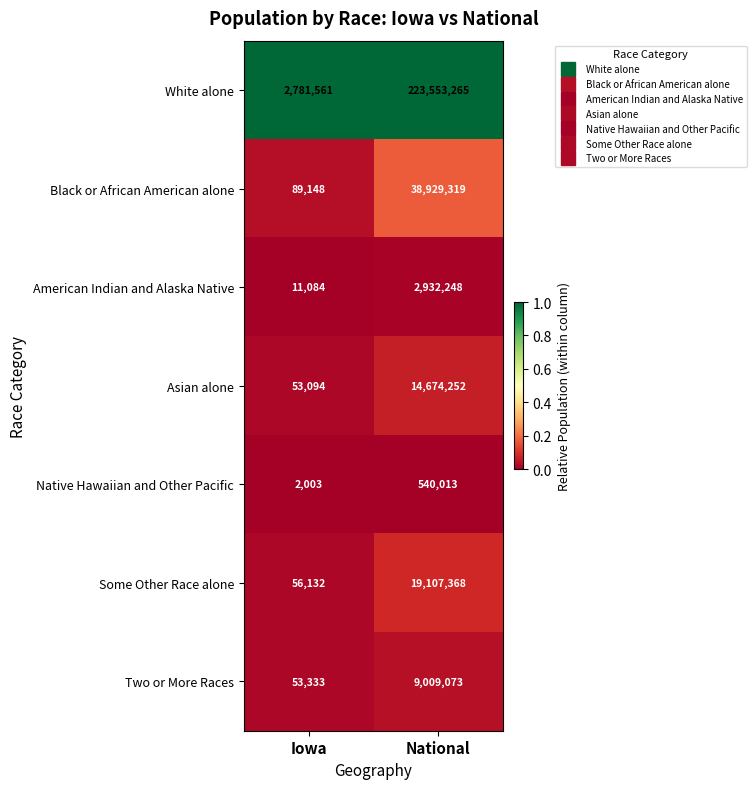

Reading right to left, list all the values displayed in this chart.

White alone: National=223553265	Iowa=2781561
Black or African American alone: National=38929319	Iowa=89148
American Indian and Alaska Native: National=2932248	Iowa=11084
Asian alone: National=14674252	Iowa=53094
Native Hawaiian and Other Pacific: National=540013	Iowa=2003
Some Other Race alone: National=19107368	Iowa=56132
Two or More Races: National=9009073	Iowa=53333